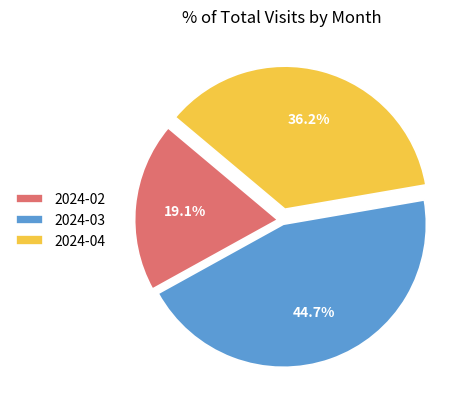

Rank the categories by value from lowest to highest.

2024-02, 2024-04, 2024-03